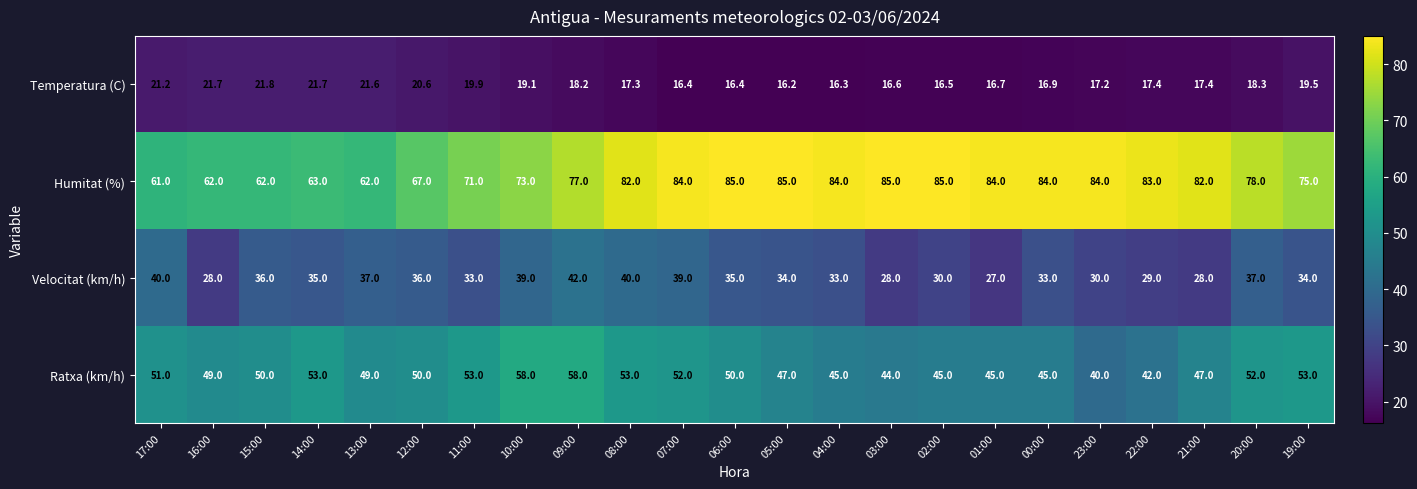

Rank the series by their maximum value, from lowest to highest.

Temperatura (C), Velocitat (km/h), Ratxa (km/h), Humitat (%)